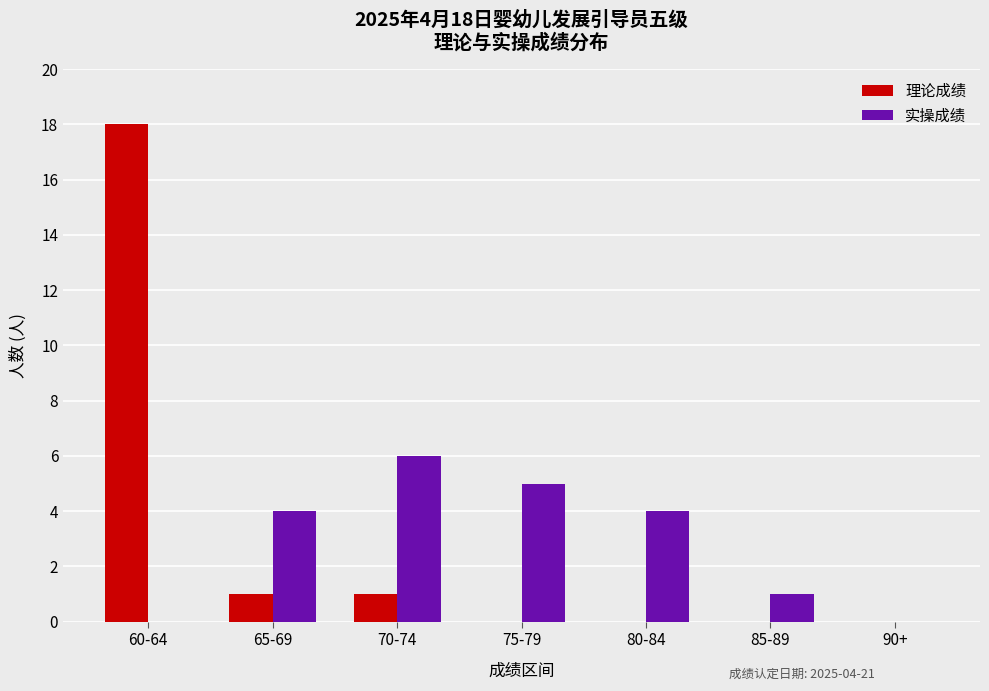

Between 75-79 and 90+, which series saw the biggest shift?

实操成绩